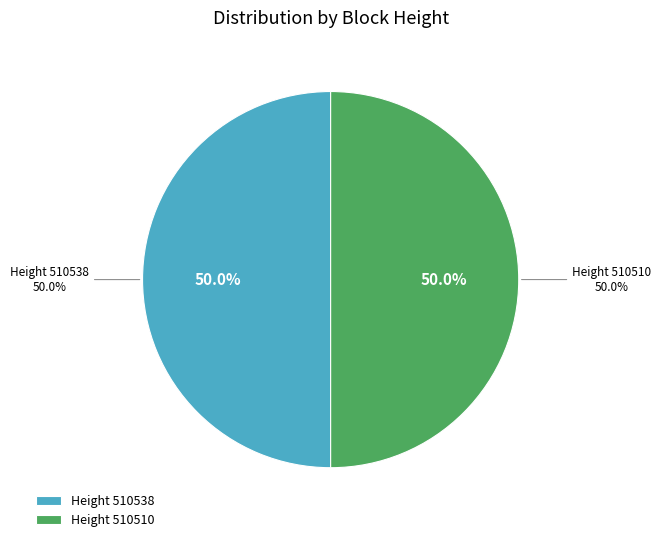

Rank the categories by value from highest to lowest.

Height 510538, Height 510510